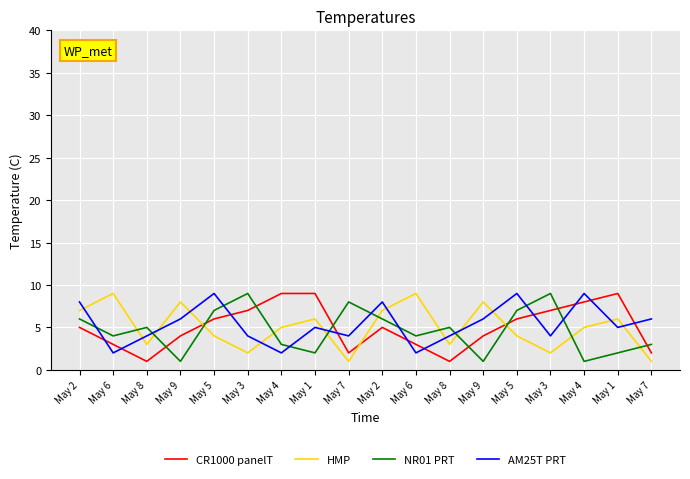

What are all the series names shown in the legend?

CR1000 panelT, HMP, NR01 PRT, AM25T PRT